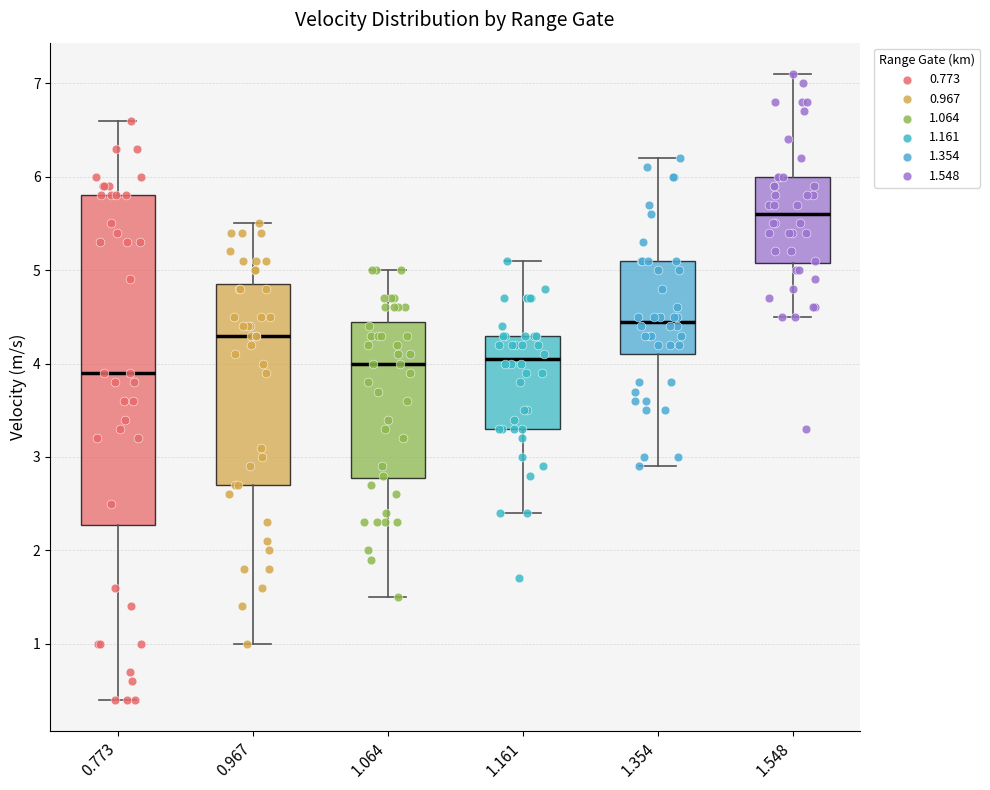

Reading left to right, read every box against the y-axis: the position of its median line, the range the box covers, and the ends of its whiskers. The values are not printed on the chart, so give them approximately, as read against the axis.

0.773: median 3.9, box 2.3 to 5.8, whiskers 0.4 to 6.6
0.967: median 4.3, box 2.7 to 4.9, whiskers 1.0 to 5.5
1.064: median 4.0, box 2.8 to 4.5, whiskers 1.5 to 5.0
1.161: median 4.1, box 3.3 to 4.3, whiskers 2.4 to 5.1
1.354: median 4.5, box 4.1 to 5.1, whiskers 2.9 to 6.2
1.548: median 5.6, box 5.1 to 6.0, whiskers 4.5 to 7.1